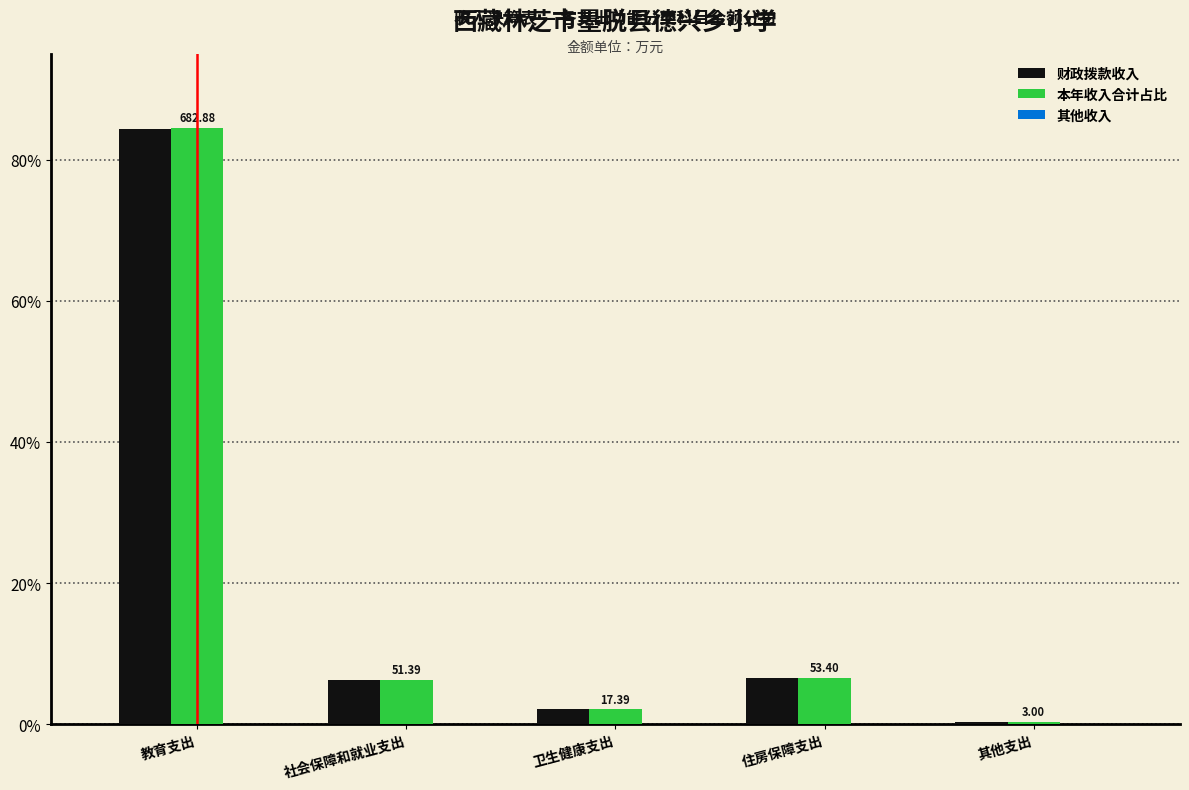

What is the sum of the 财政拨款收入 values at 社会保障和就业支出 and 卫生健康支出?

8.5